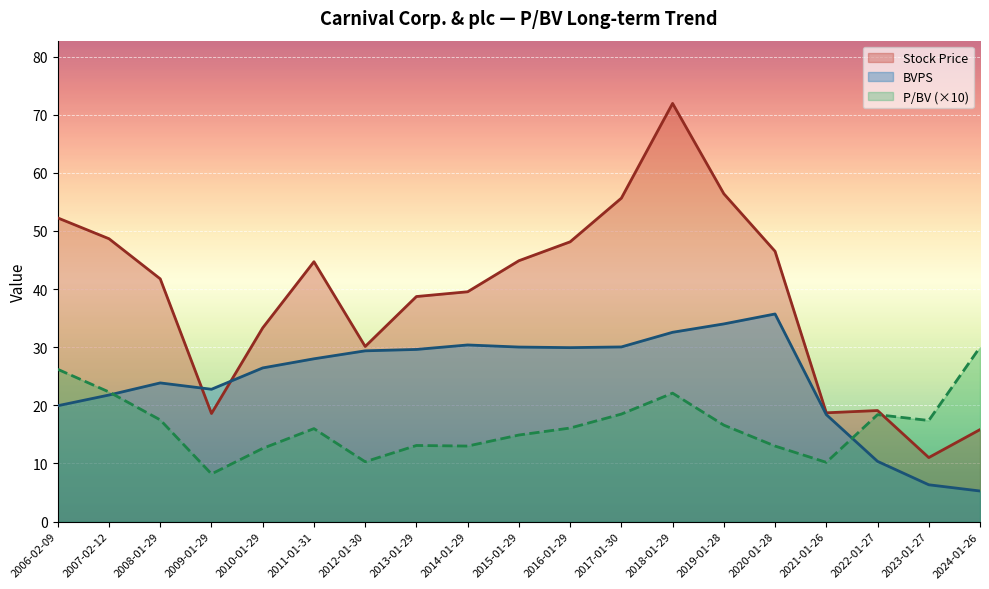

At which category is the sum across all series the highest?

2018-01-29